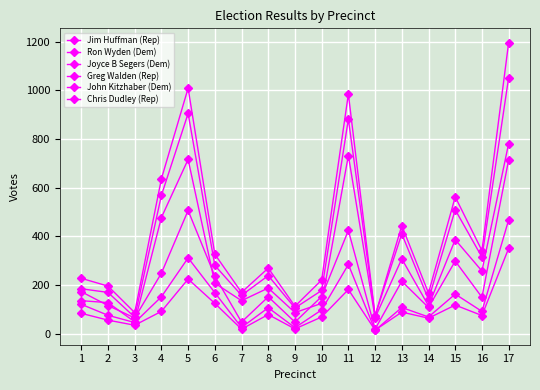

True or false: Joyce B Segers (Dem) and Greg Walden (Rep) cross at least once.

False